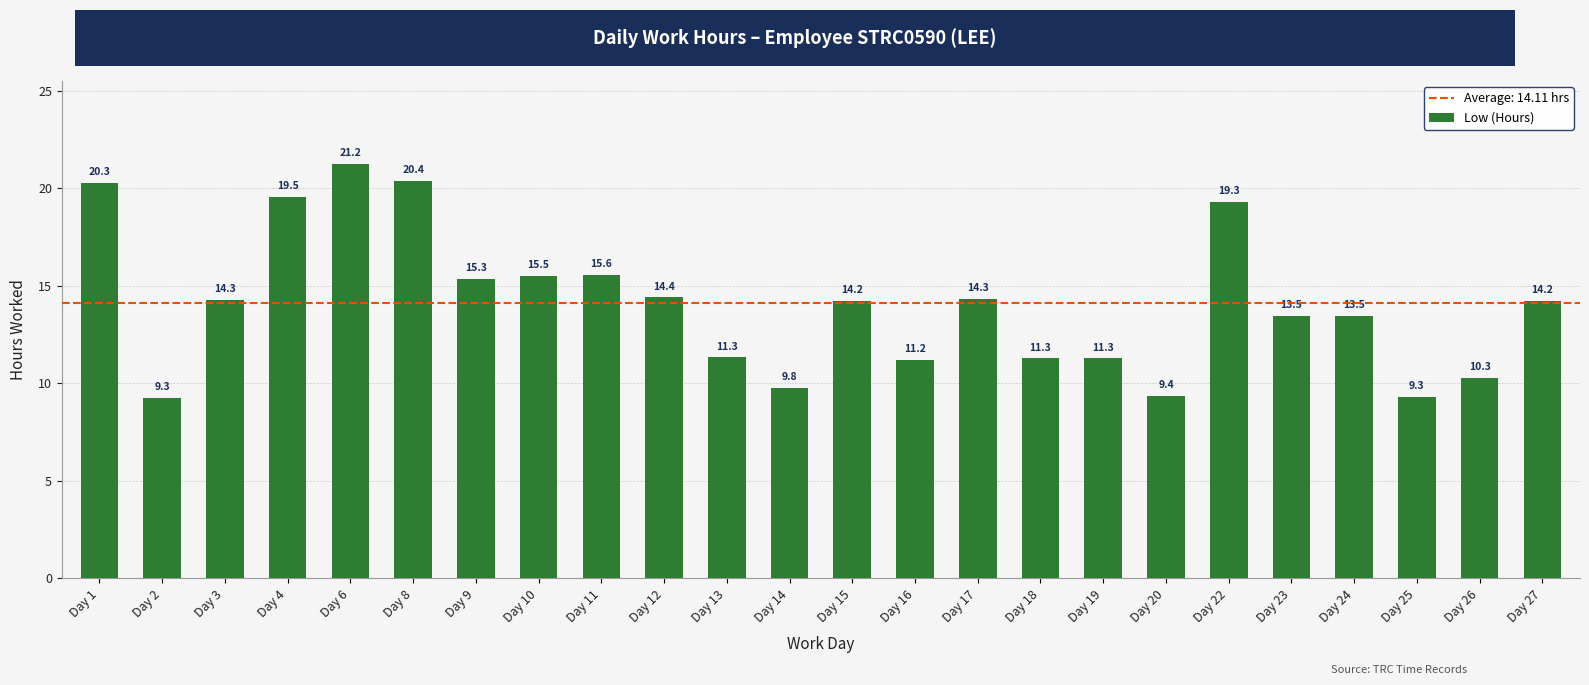

At which label is the value closest to 15?

Day 9